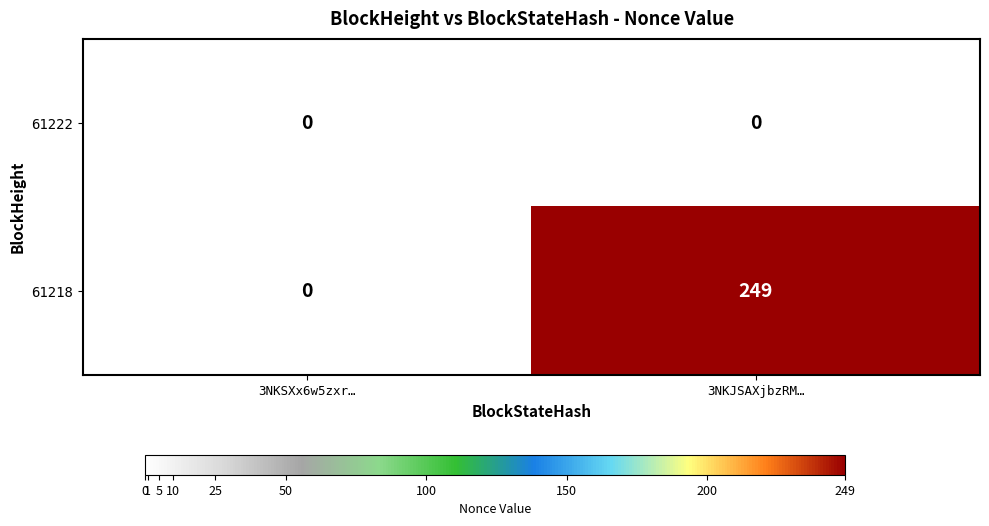

What is the sum of the 61218 values at 3NKJSAXjbzRM… and 3NKSXx6w5zxr…?

249